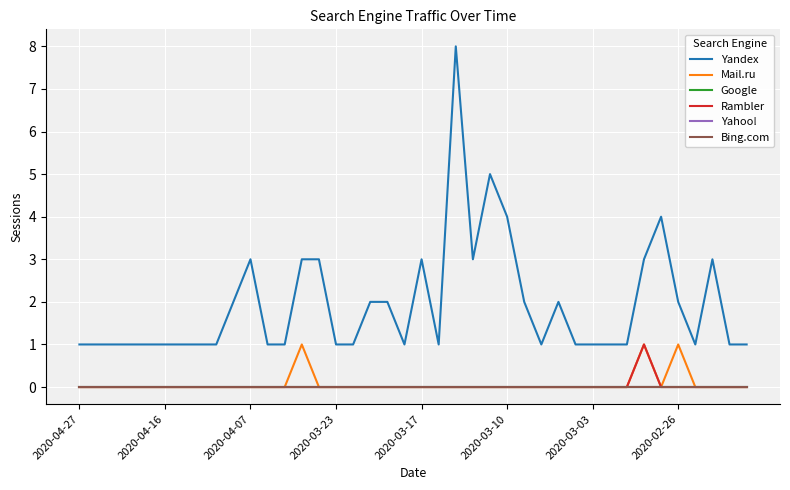

Is this an area chart (filled region under the line)?

No